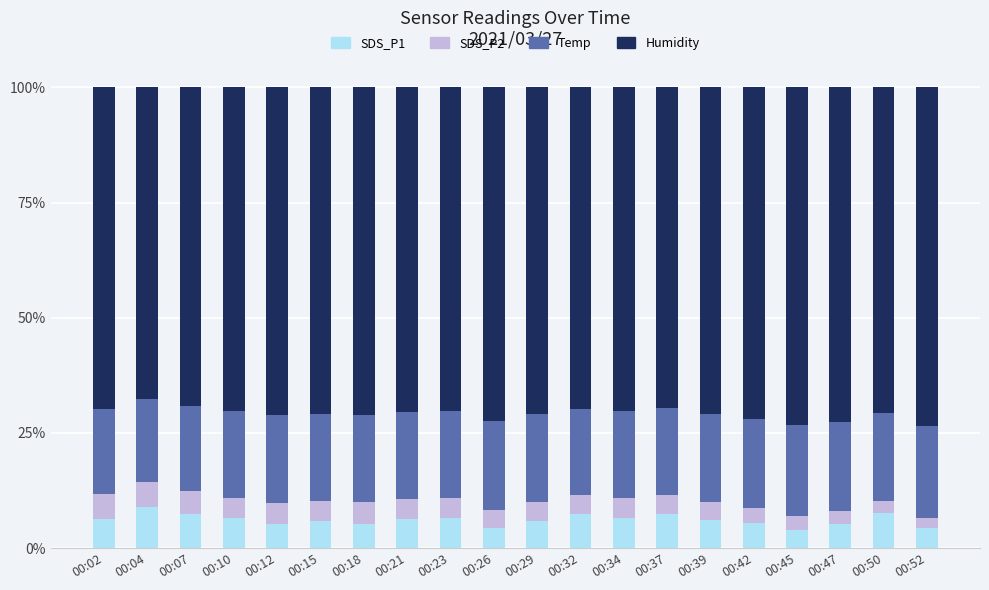

What is the maximum value for SDS_P1?

8.9